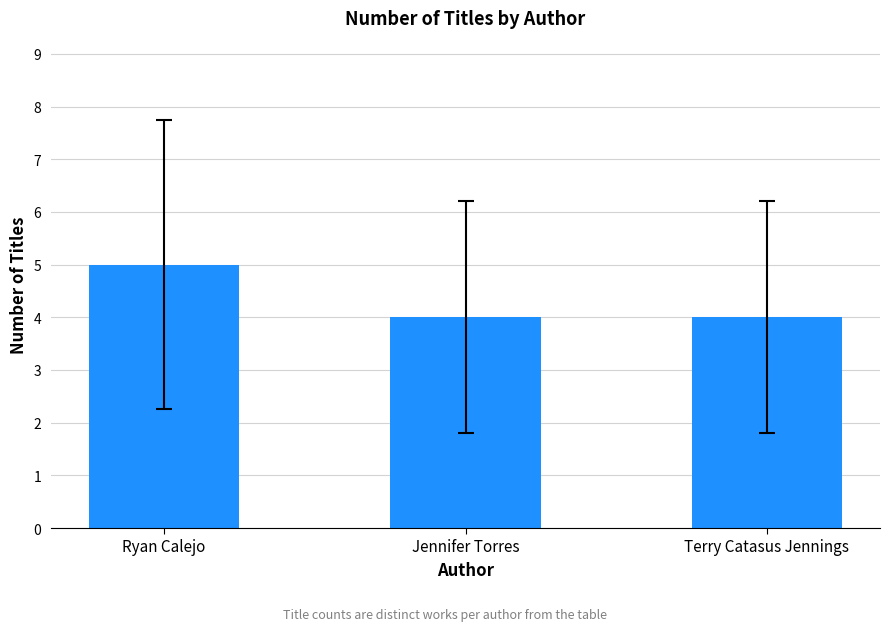

How many categories are shown in the chart?

3